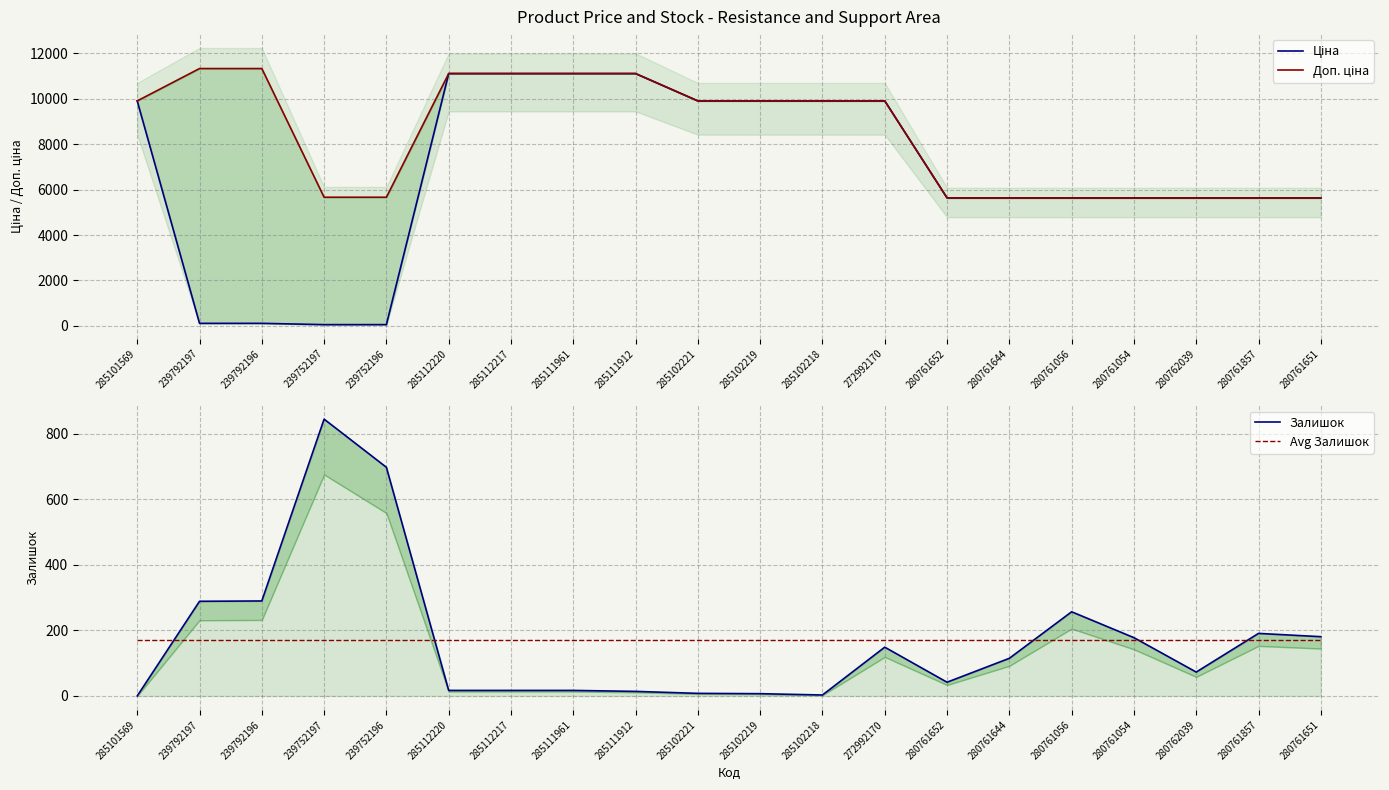

What are all the series names shown in the legend?

Ціна, Доп. ціна, Залишок, Avg Залишок